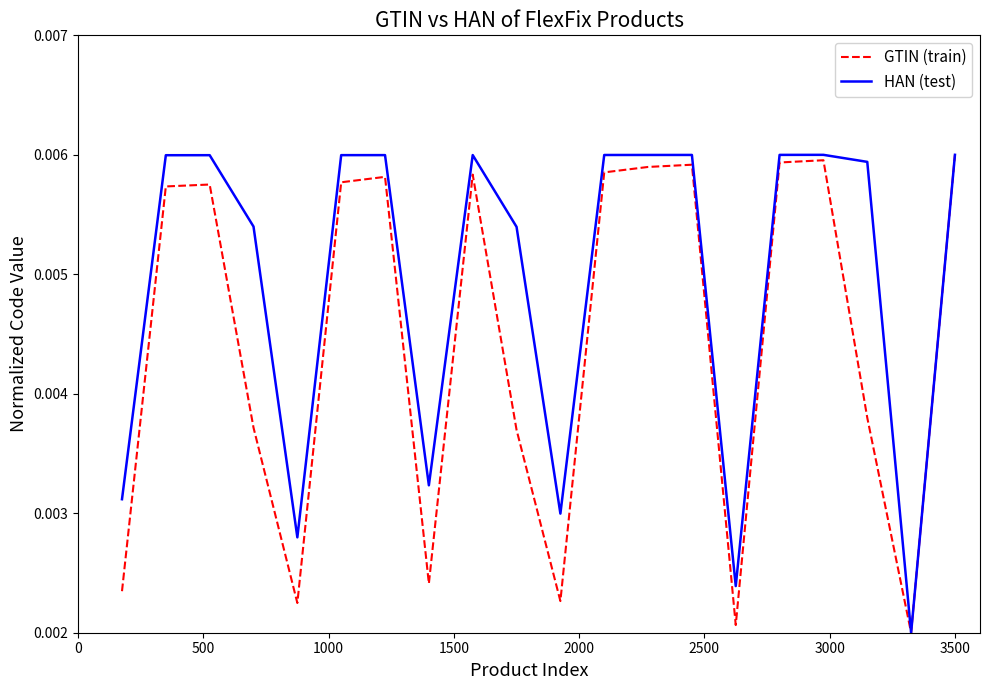

What are all the series names shown in the legend?

GTIN (train), HAN (test)